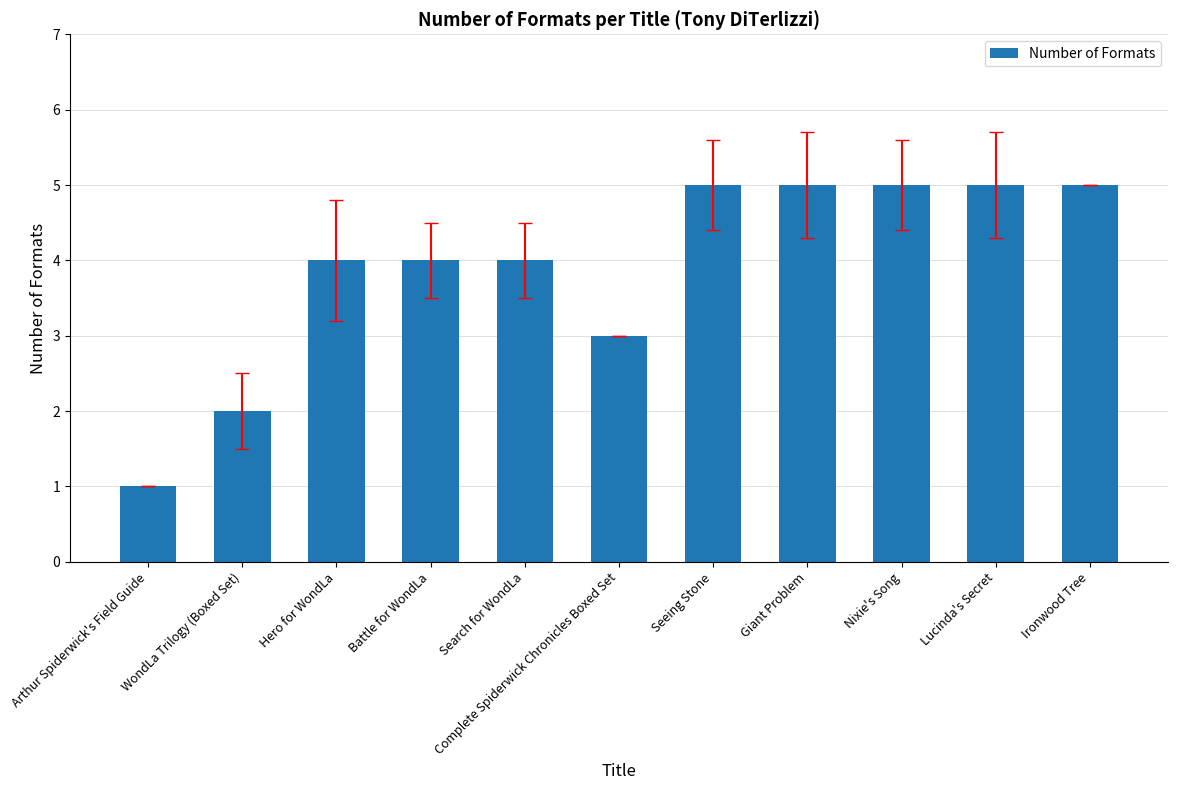

How many values are between 3 and 5?

9